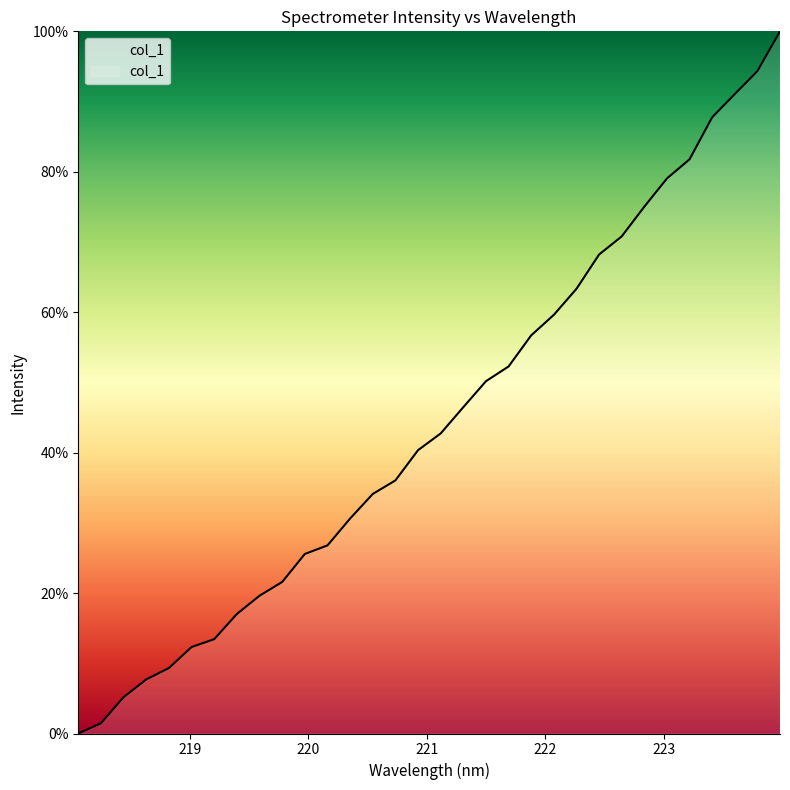

What is the greatest value displayed?

100.0